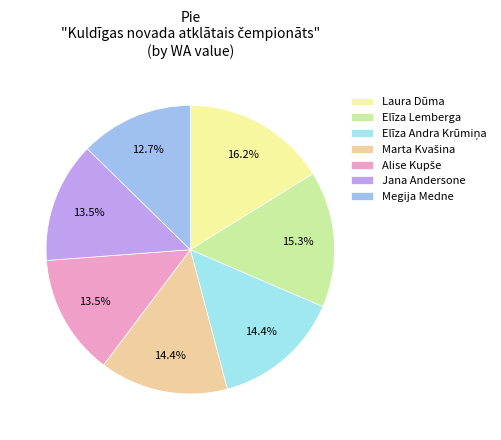

Does Jana Andersone represent more than half of the total?

No